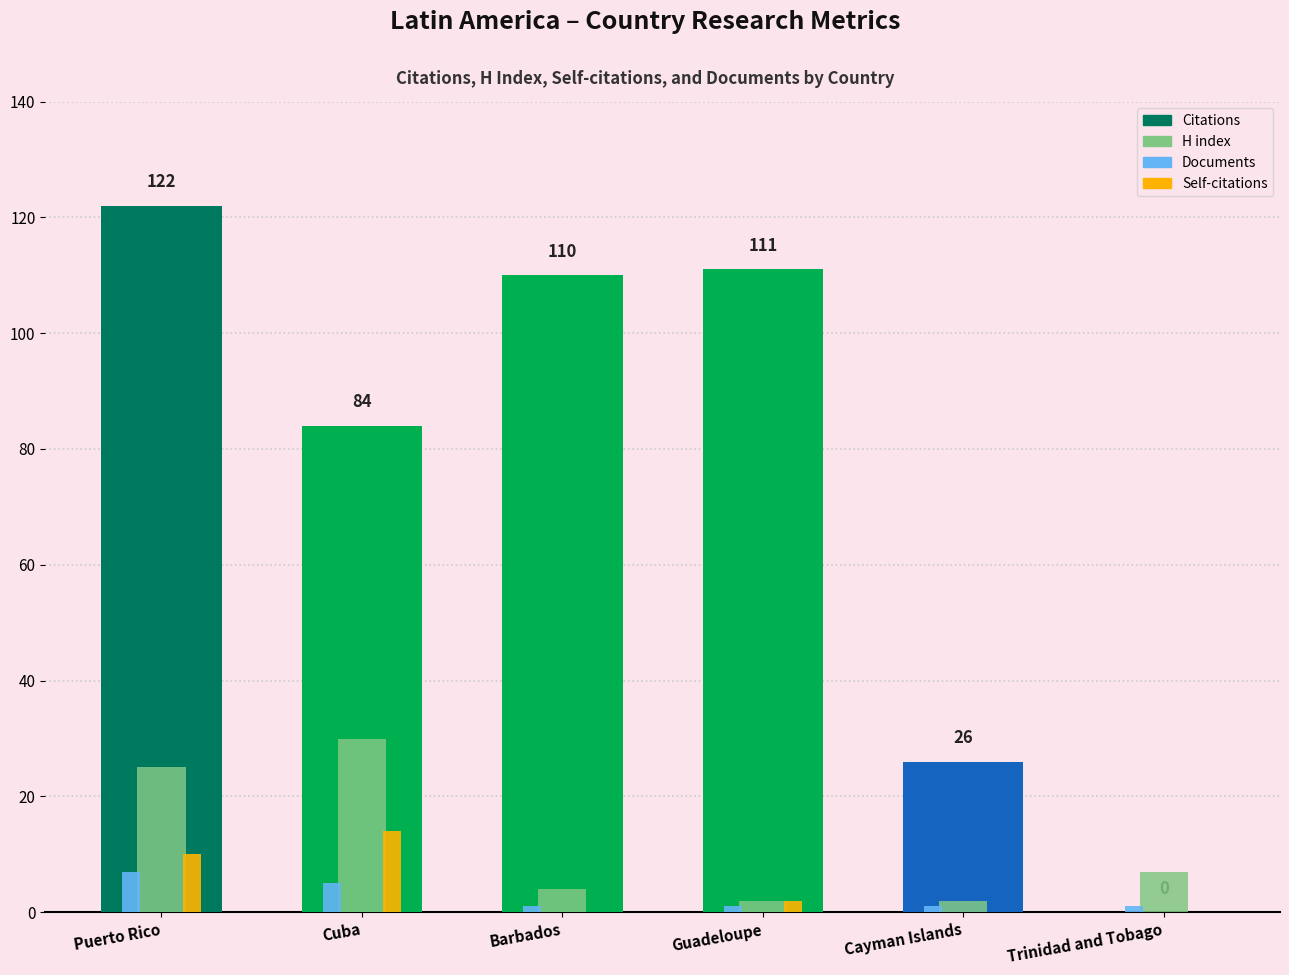

What is the greatest value displayed?

30